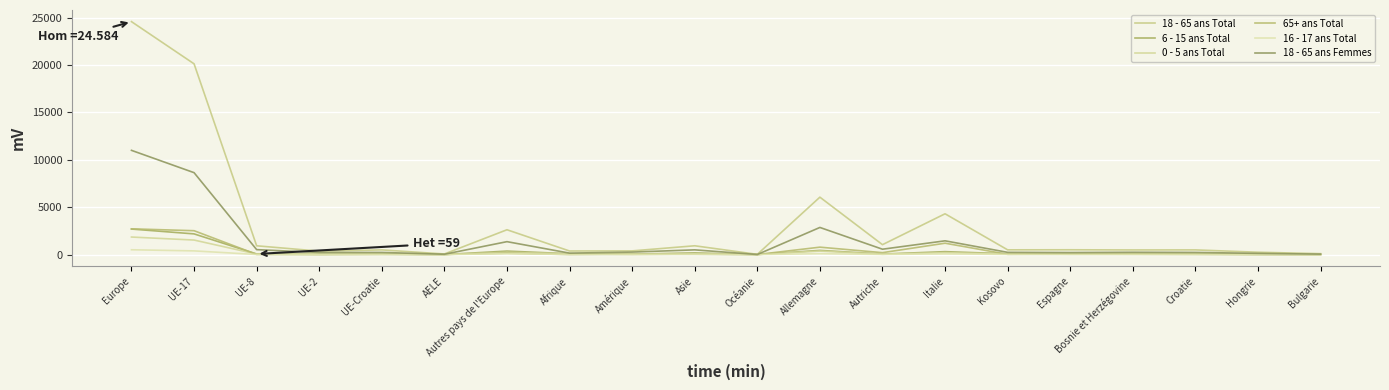

Which series changed the most between Europe and UE-8?

18 - 65 ans Total